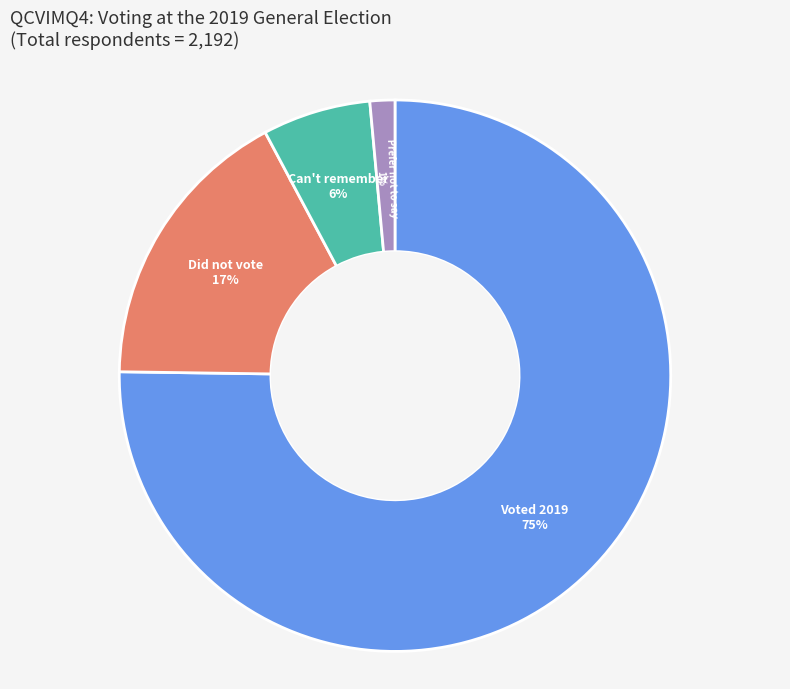

How many slices are in this pie chart?

4